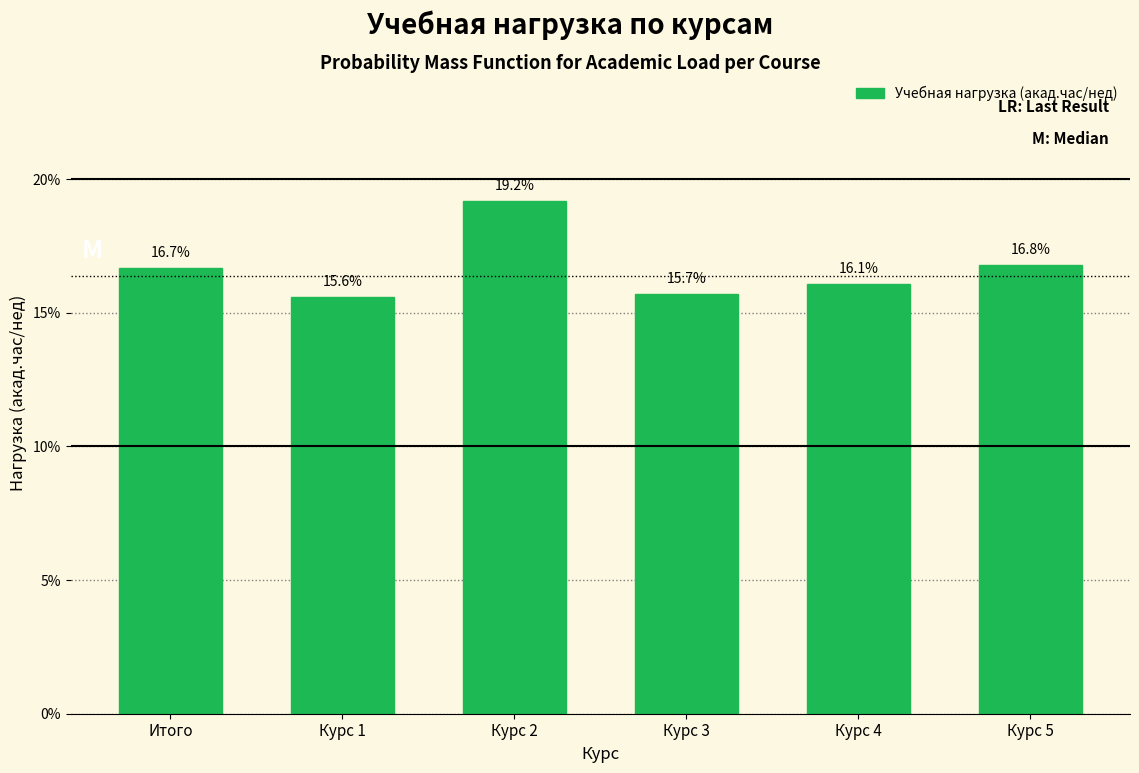

Reading left to right, list all the values displayed in this chart.

Итого=16.7	Курс 1=15.6	Курс 2=19.2	Курс 3=15.7	Курс 4=16.1	Курс 5=16.8